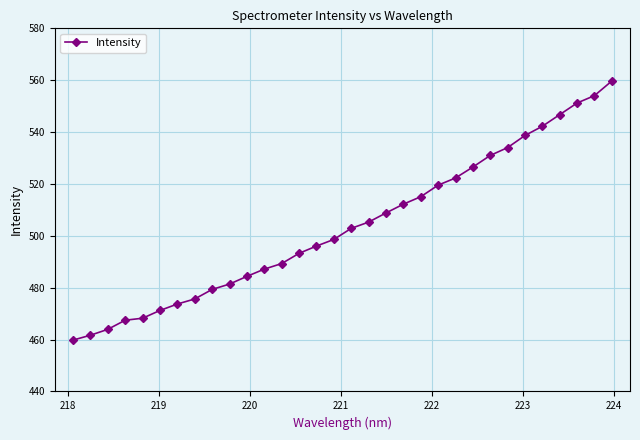

What is the value of the 30th point from the left?

551.2